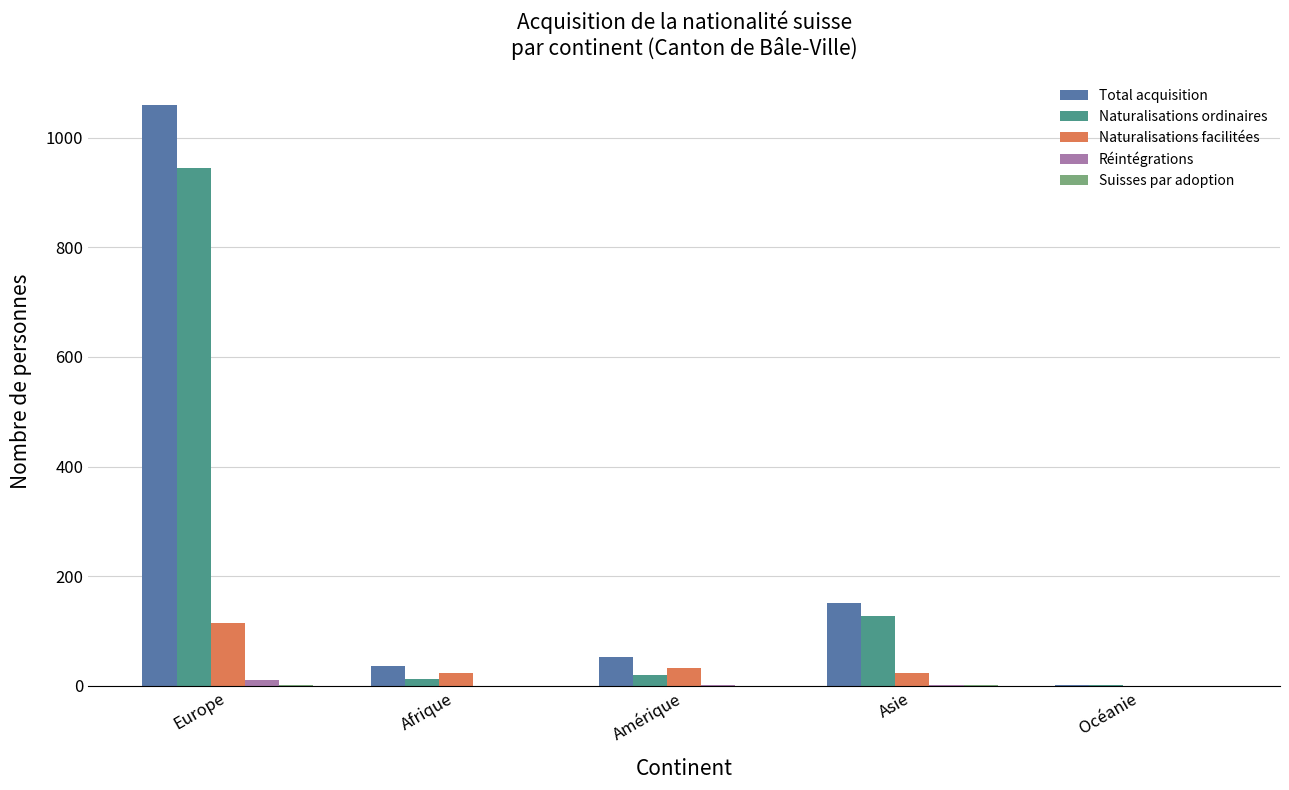

Which series changed the most between Asie and Océanie?

Total acquisition